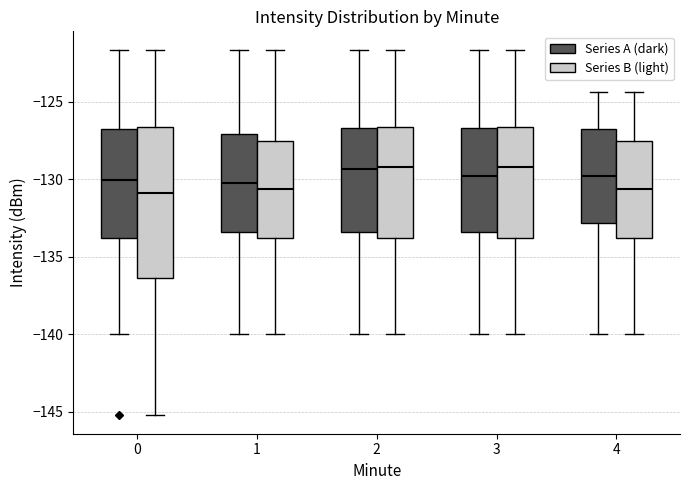

Where is the lower edge of the box for 1 (Series A (dark)) on the y-axis? The values are not printed on the chart, so give them approximately, as read against the axis.

-133.5